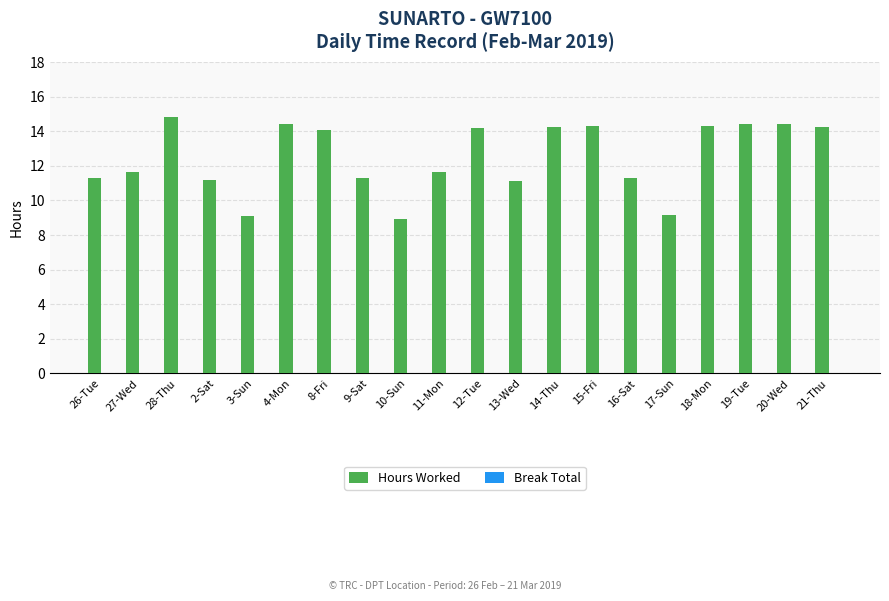

What is the greatest value displayed?

14.8